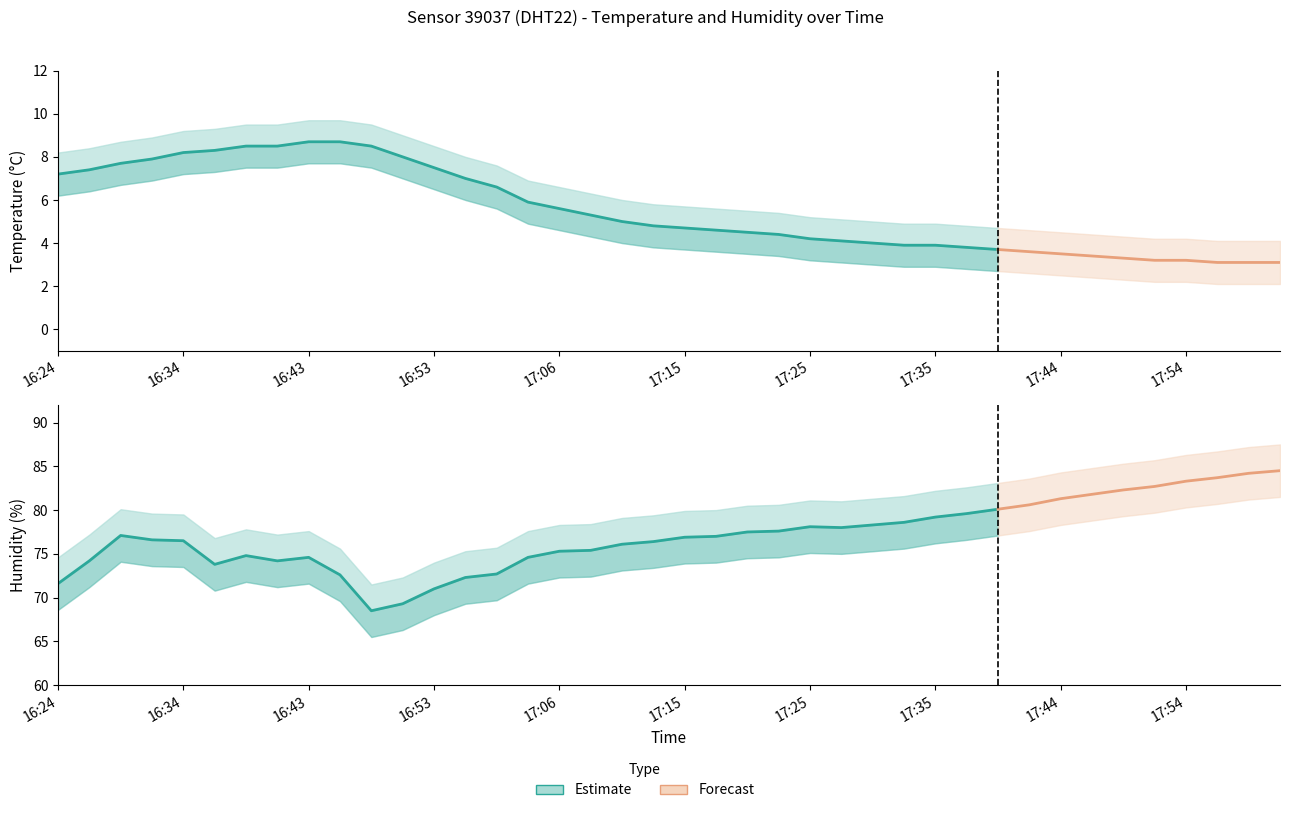

Which series has the largest total across all categories?

humidity_upper